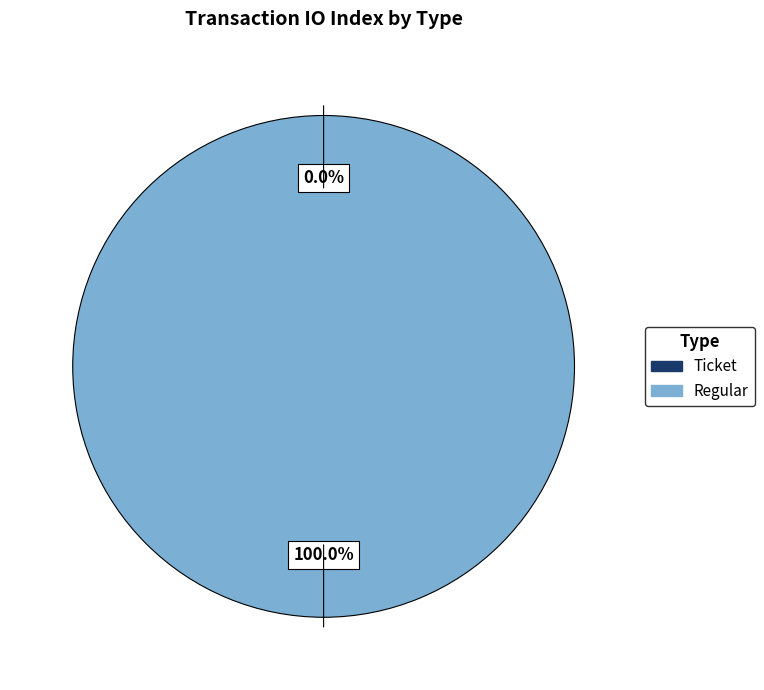

Is there a majority slice in this chart?

Yes